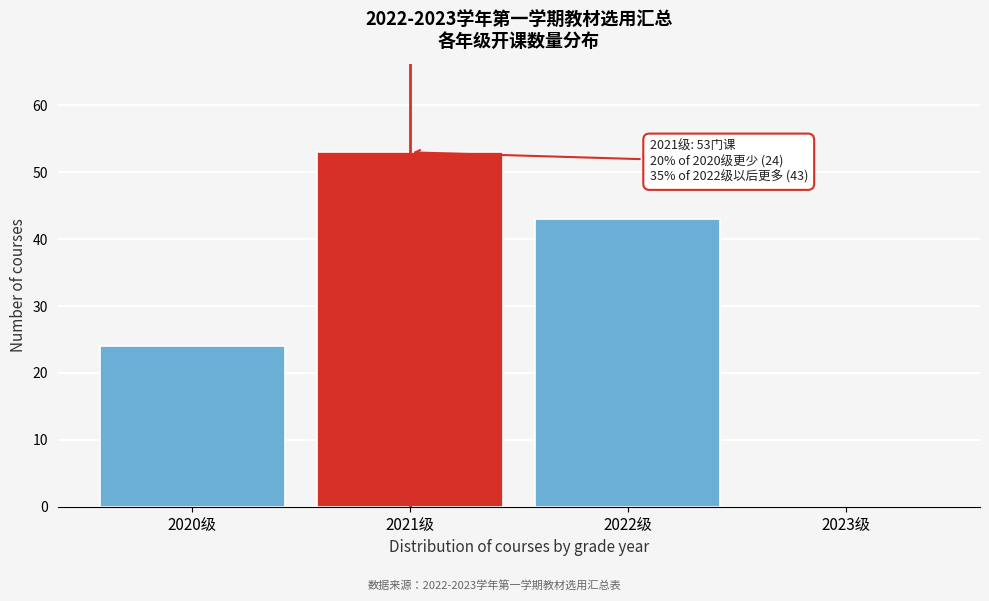

Reading left to right, transcribe all the data shown in this chart.

2020级=24	2021级=53	2022级=43	2023级=0